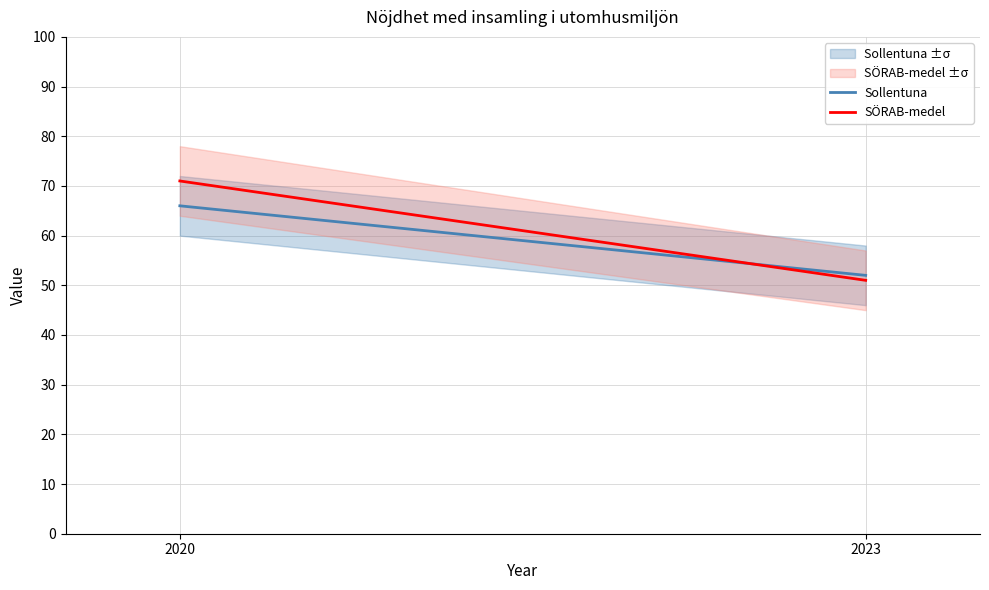

At how many categories does at least one series exceed 58?

1